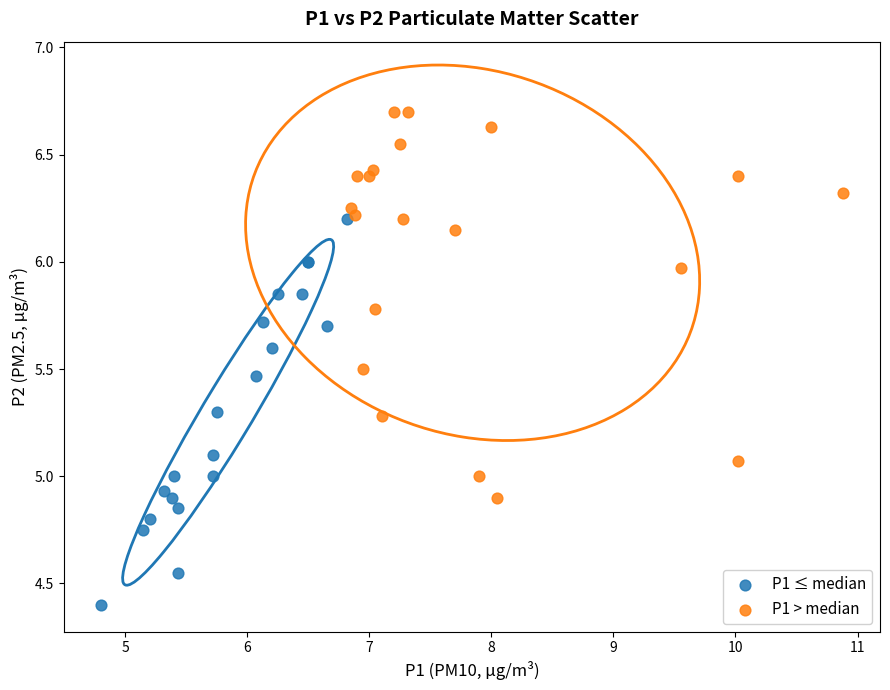

Which series reaches the minimum Y coordinate?

P1 ≤ median